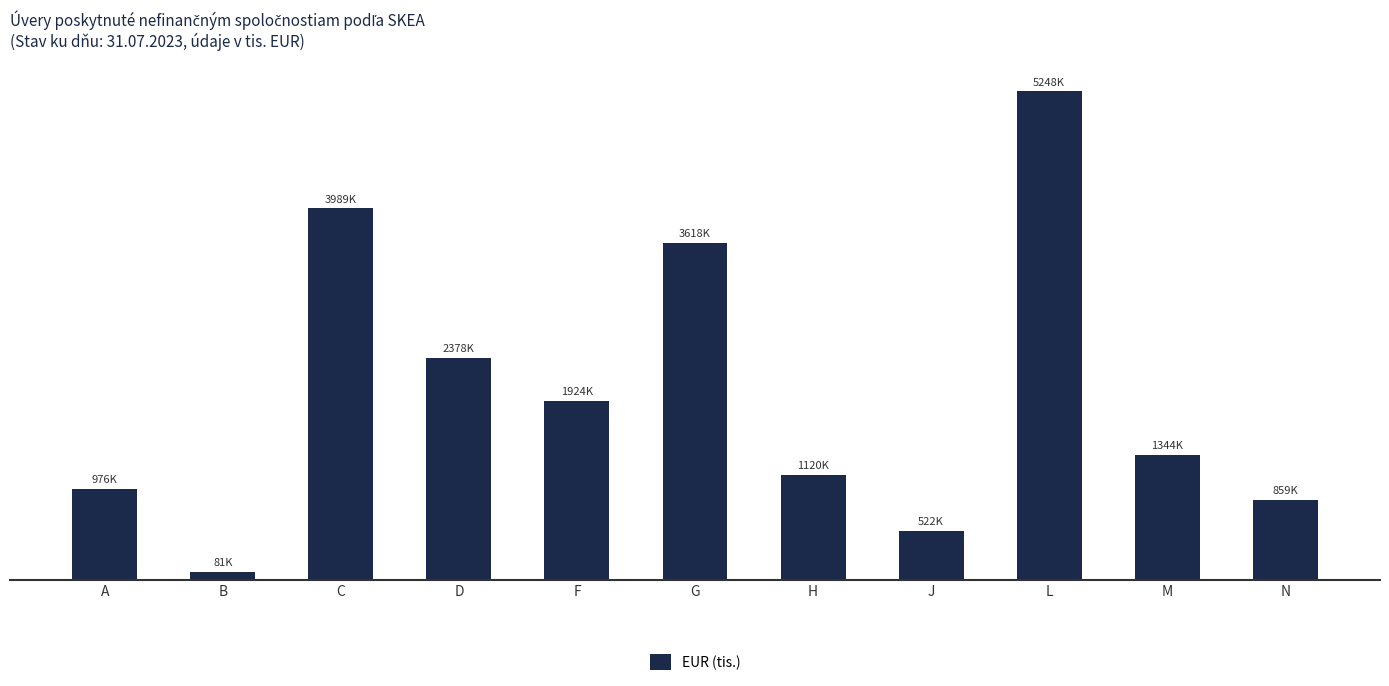

What is the label of the 7th bar from the left?

H